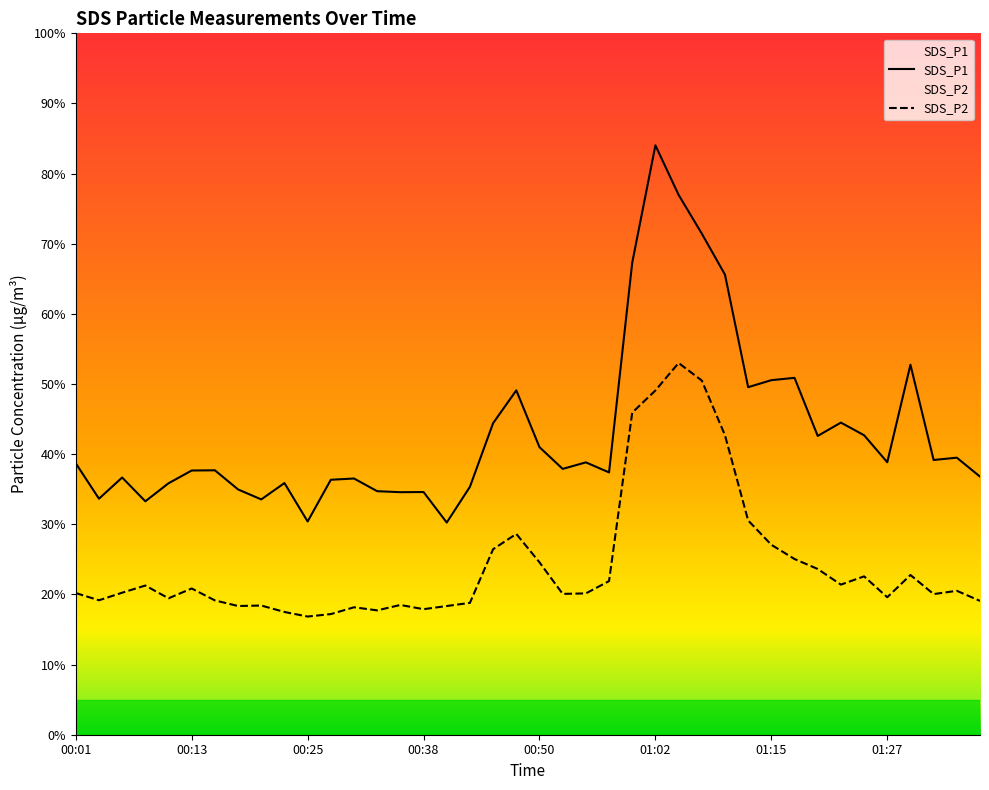

Reading left to right, transcribe all the data shown in this chart.

SDS_P1: 38.7	33.6	36.7	33.3	35.9	37.7	37.7	35.0	33.5	35.9	30.4	36.4	36.5	34.7	34.6	34.6	30.2	35.4	44.4	49.1	41.0	37.9	38.8	37.4	67.3	84.0	77.0	71.5	65.6	49.5	50.5	50.9	42.6	44.5	42.7	38.9	52.8	39.2	39.5	36.8
SDS_P2: 20.2	19.2	20.2	21.3	19.4	20.9	19.1	18.4	18.4	17.5	16.9	17.2	18.2	17.7	18.5	17.9	18.4	18.8	26.4	28.6	24.6	20.1	20.1	21.9	45.9	49.1	53.0	50.5	42.7	30.6	27.1	25.1	23.6	21.4	22.6	19.6	22.8	20.1	20.5	19.1